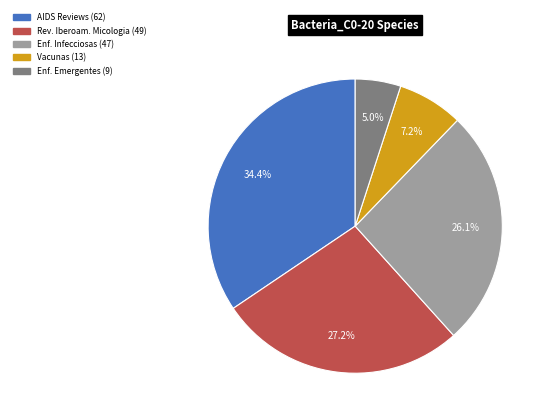

Is there a majority slice in this chart?

No